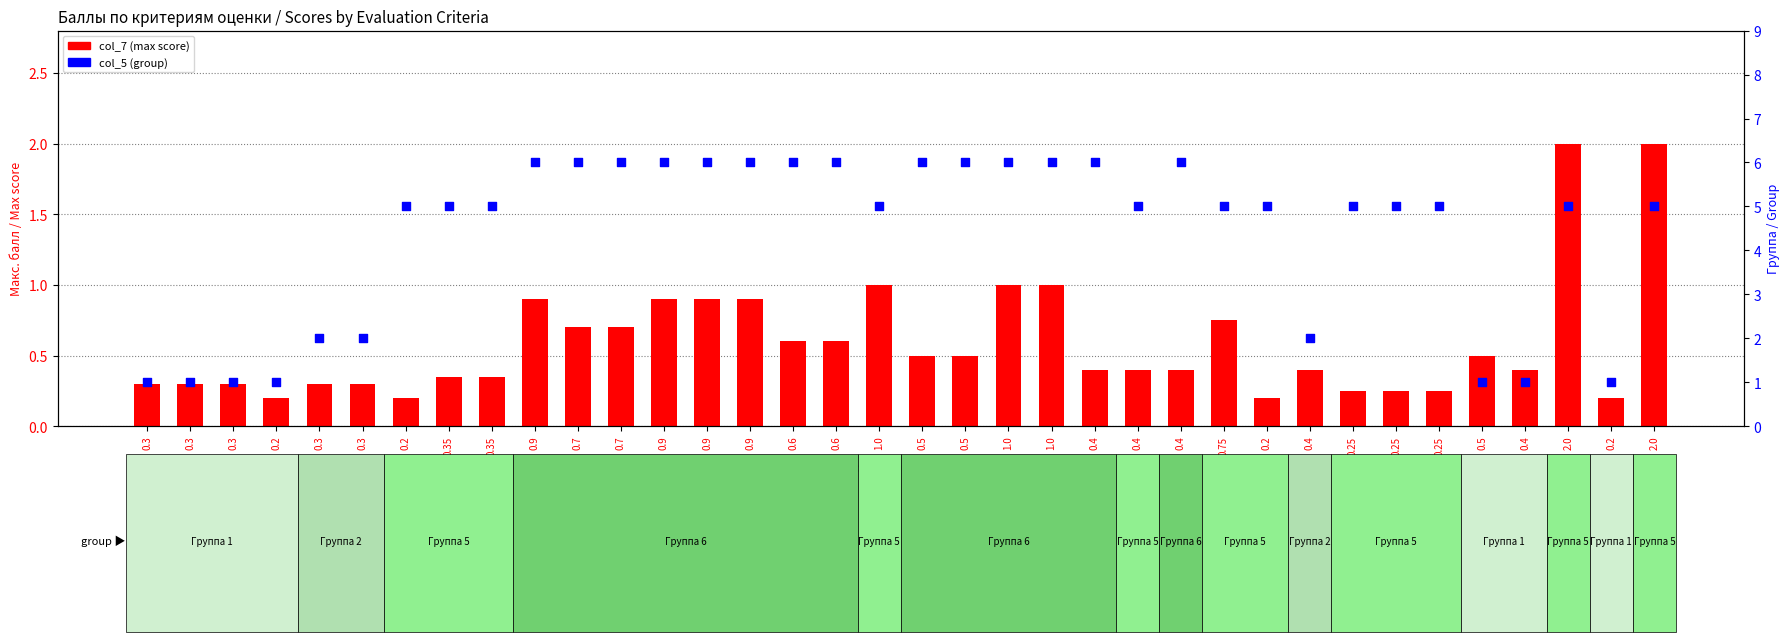

Which series has the largest total across all categories?

col_5 (group)